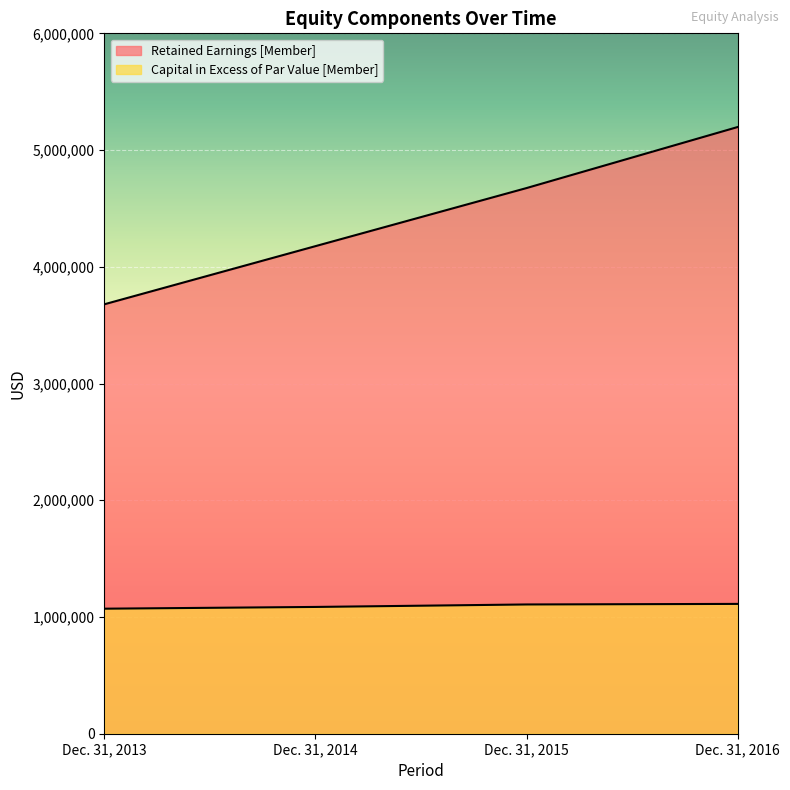

Which series has the widest spread of values?

Retained Earnings [Member]